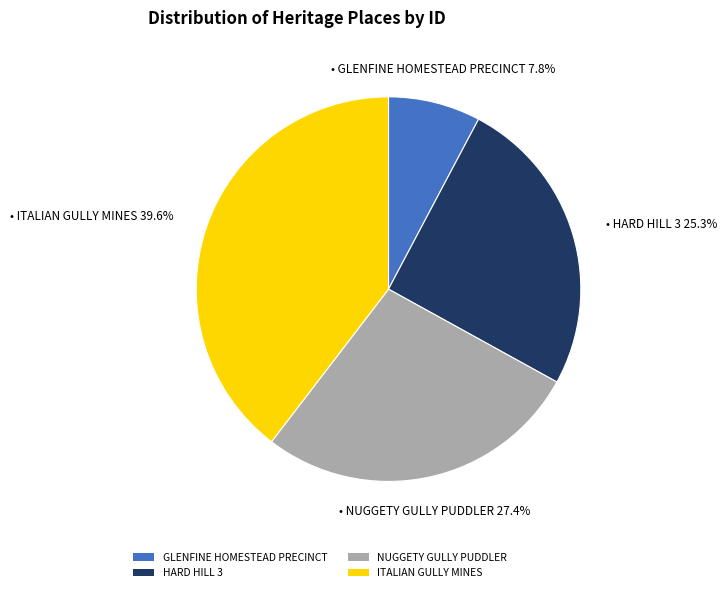

Does any single category account for the majority?

No